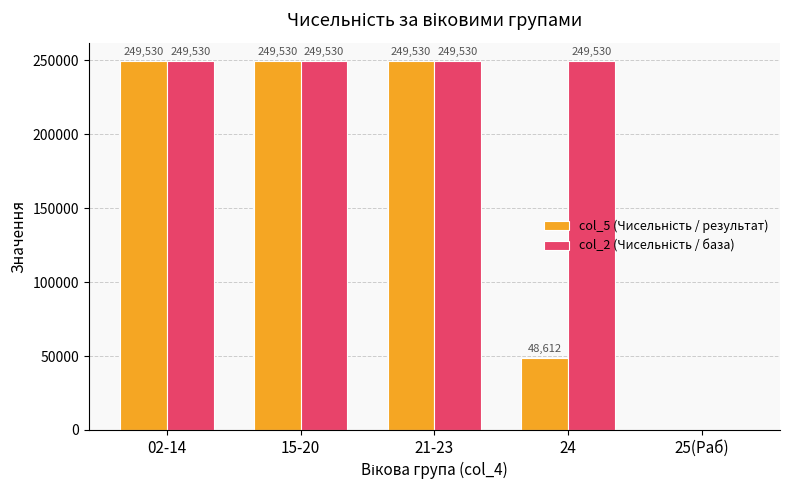

Reading left to right, what are all the values shown in this chart?

col_5 (Чисельність / результат): 249530	249530	249530	48612	0
col_2 (Чисельність / база): 249530	249530	249530	249530	0